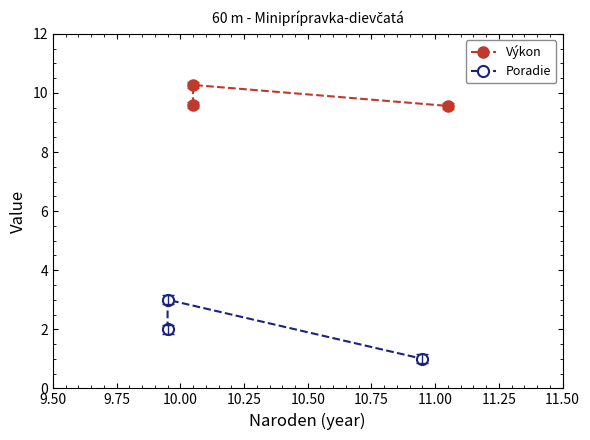

Which has a higher value, 9.50 or 9.75?

9.75